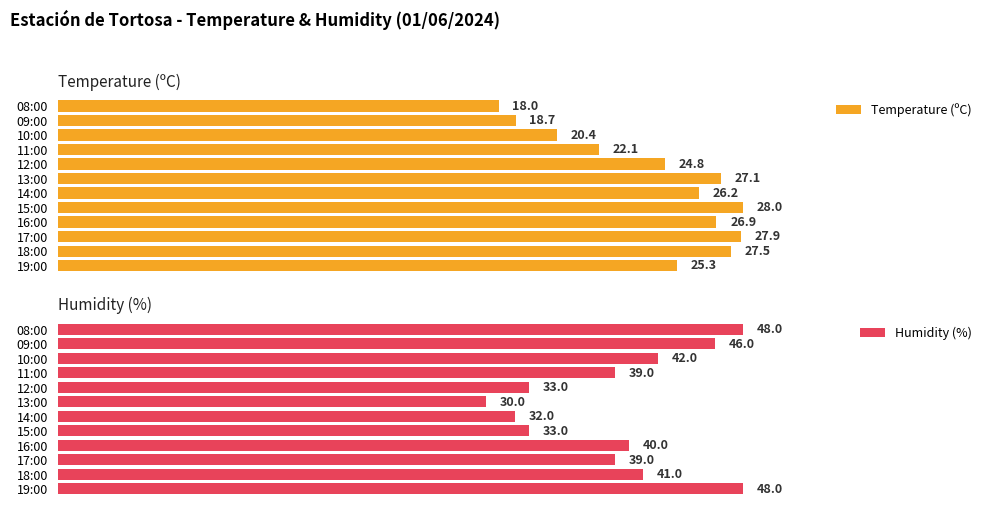

How many data points in Humidity (%) are above 40?

5